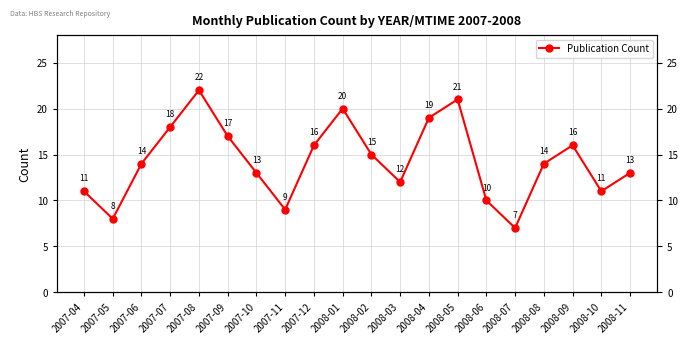

The chart shows a value of 14 at 2008-08. True or false?

True